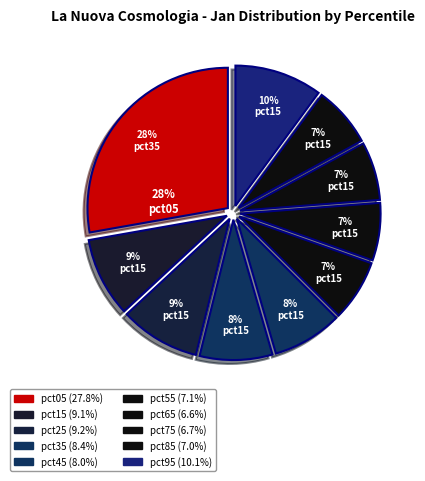

How many segments does this pie chart have?

10